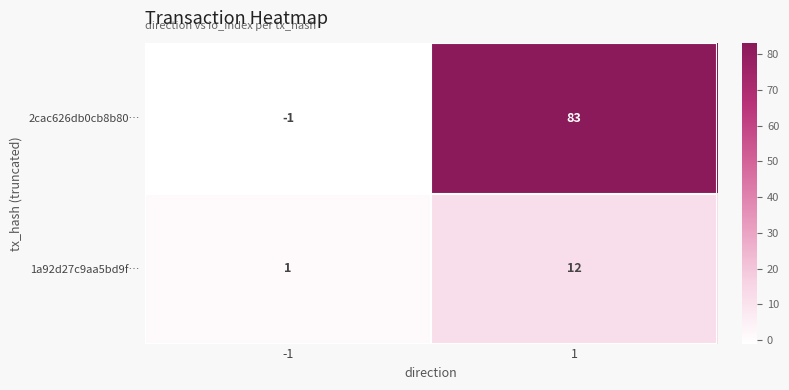

What is the maximum value for 2cac626db0cb8b80…?

83